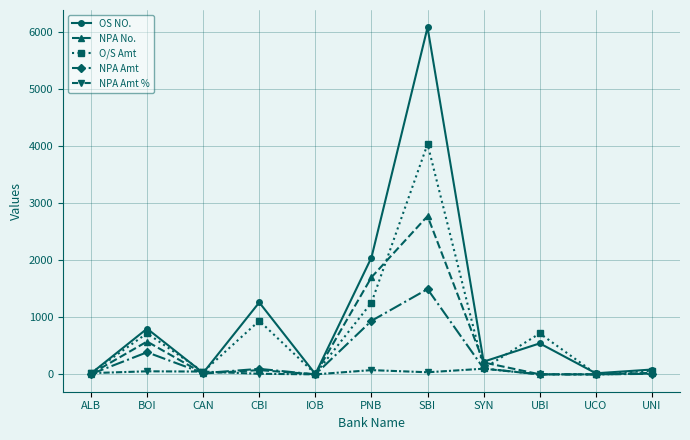

What is the difference between the NPA Amt values at UBI and CAN?

21.9